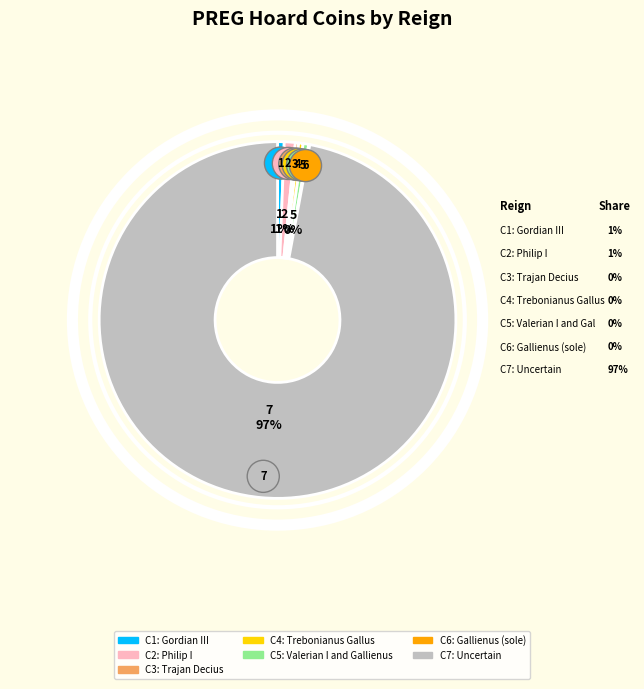

The Gallienus (sole) slice represents 0% of the pie. True or false?

True